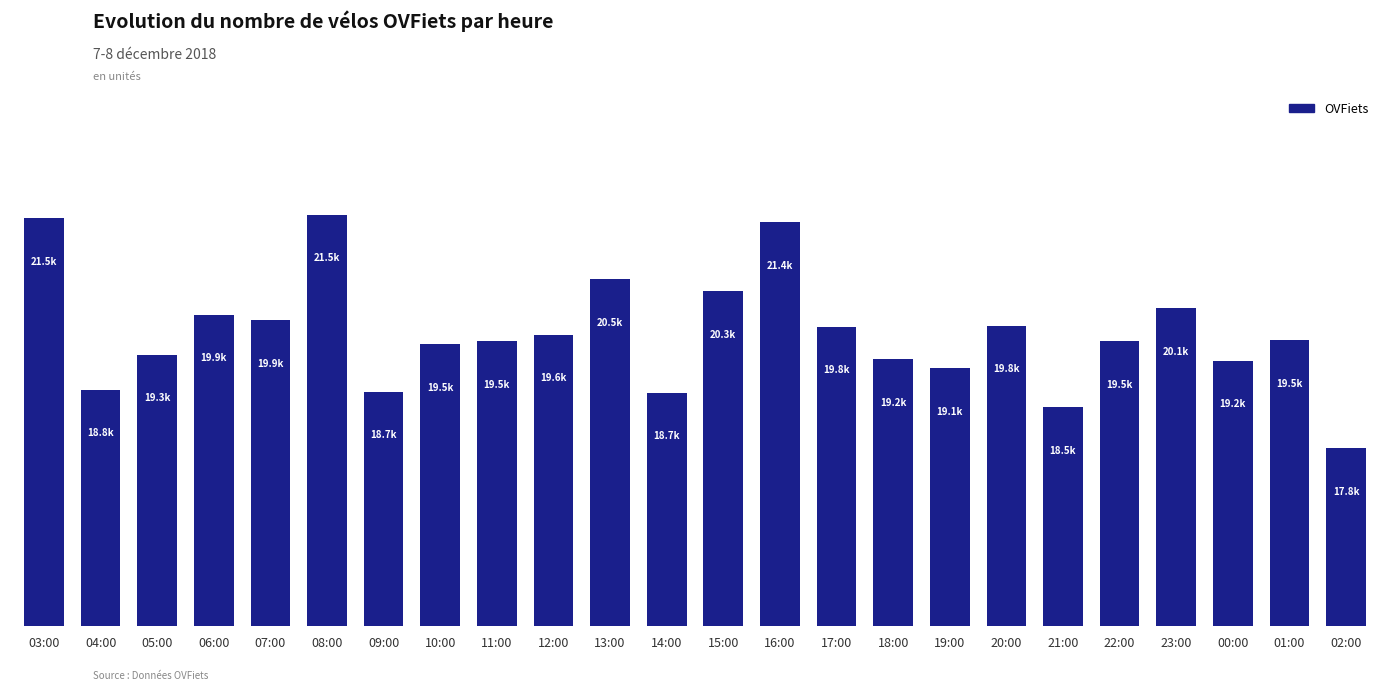

What is the difference between the values at 04:00 and 14:00?

47